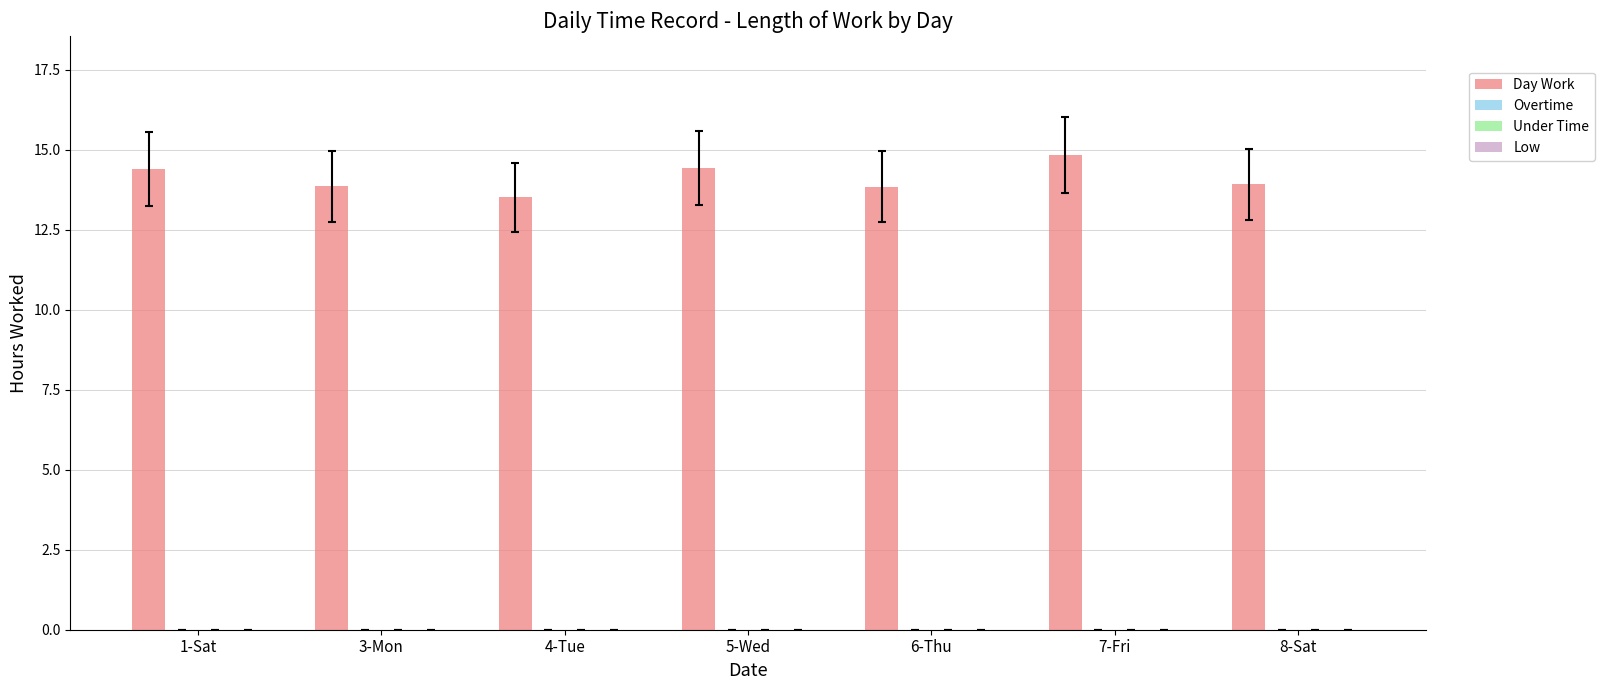

What is the value of the 1st bar from the left?

14.4